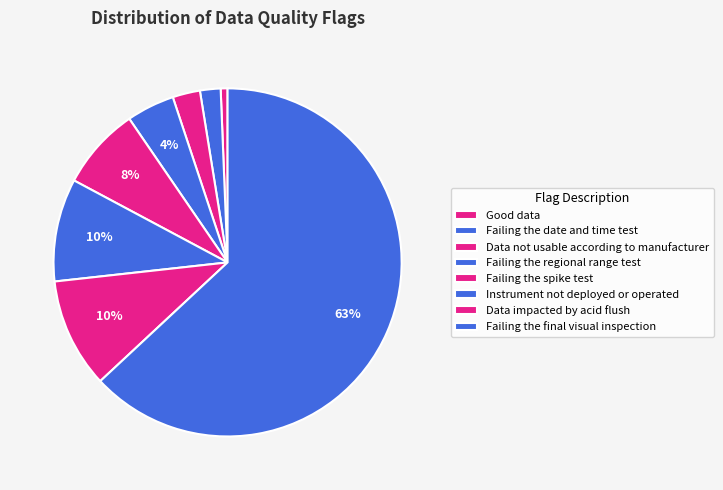

What is the largest slice in the pie chart?

Failing the final visual inspection